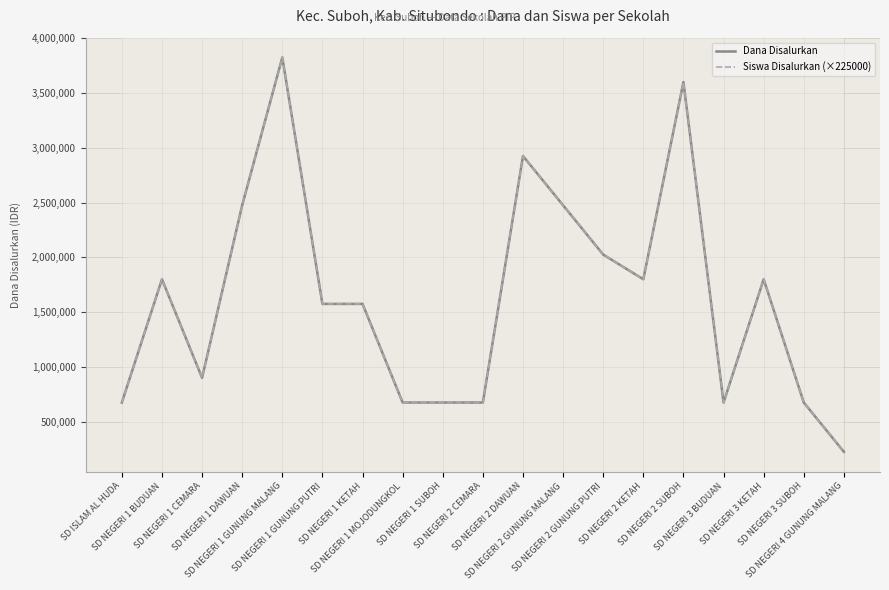

Does the chart display data point markers on the line(s)?

No